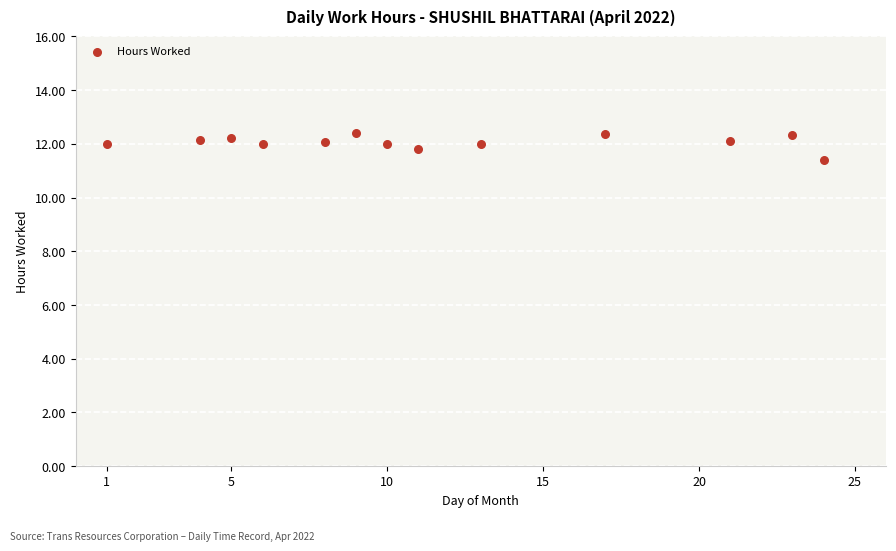

What Y value in the scatter plot is closest to 11?

11.4